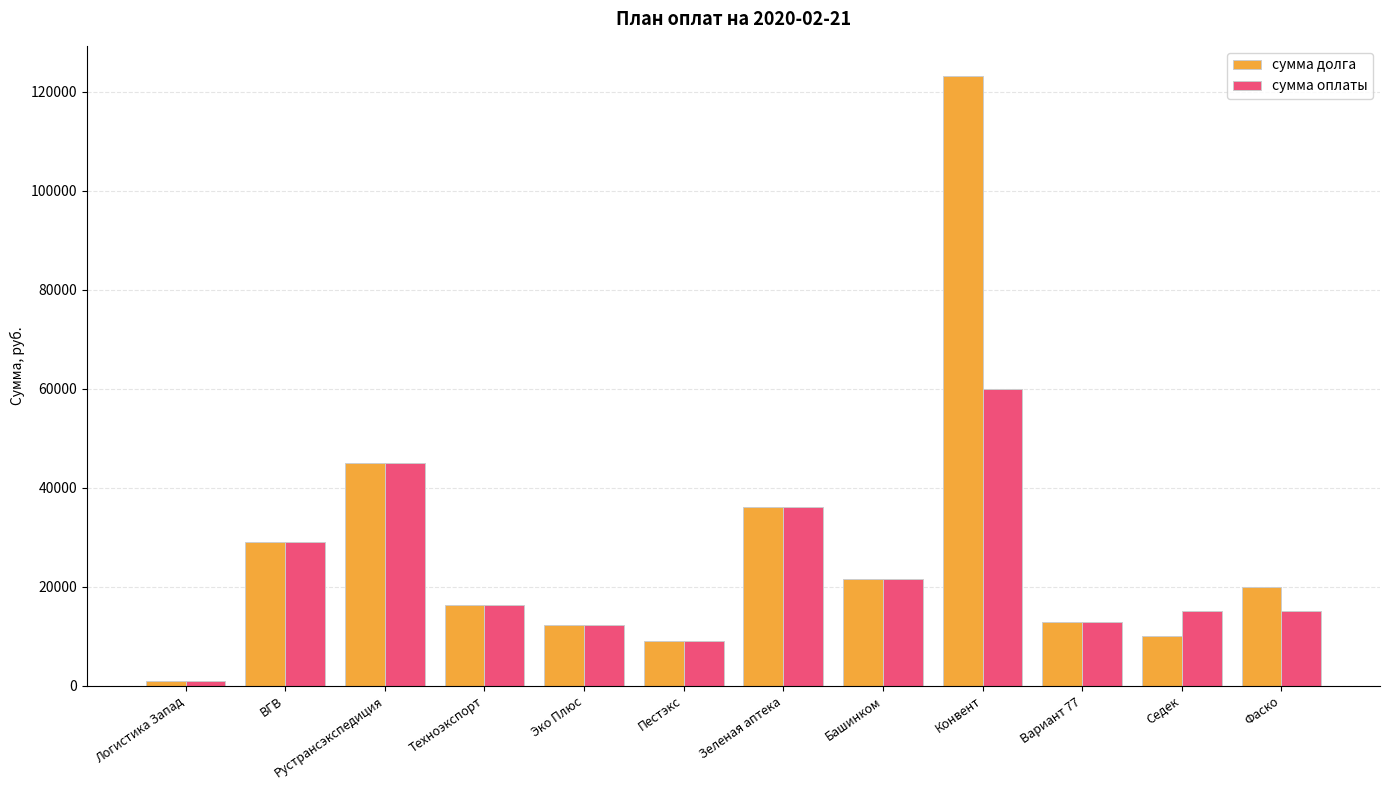

The value of сумма долга at Эко Плюс is 20684.8. True or false?

False